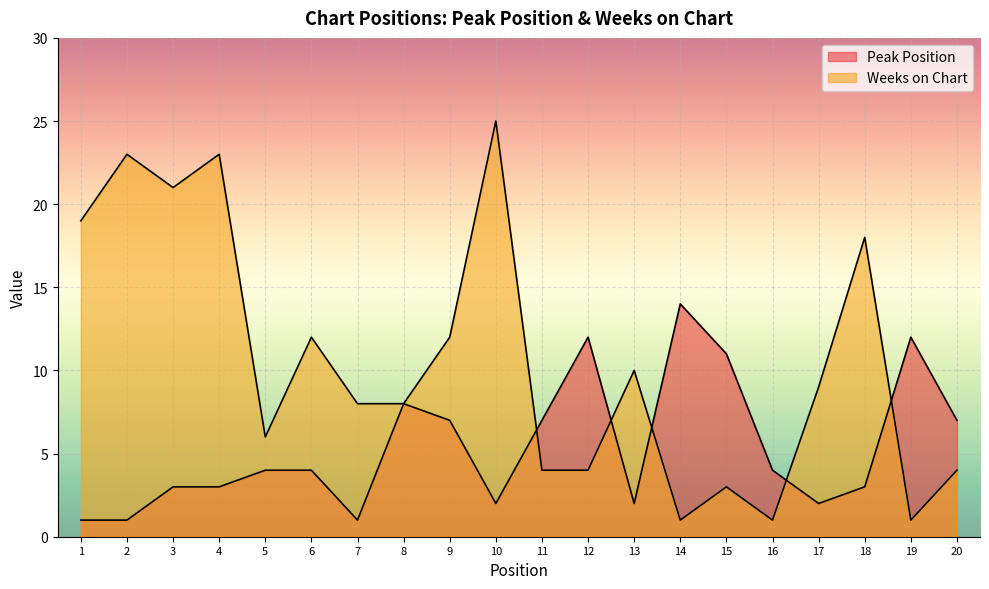

Which category has the lowest value across all series?

1